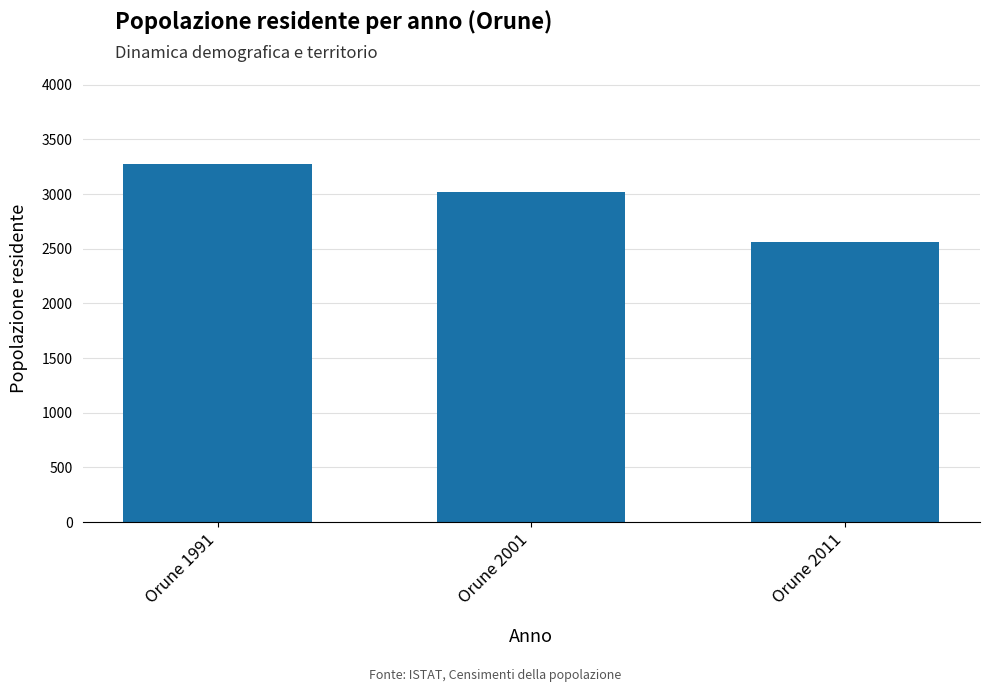

Which label corresponds to the smallest value in the chart?

Orune 2011